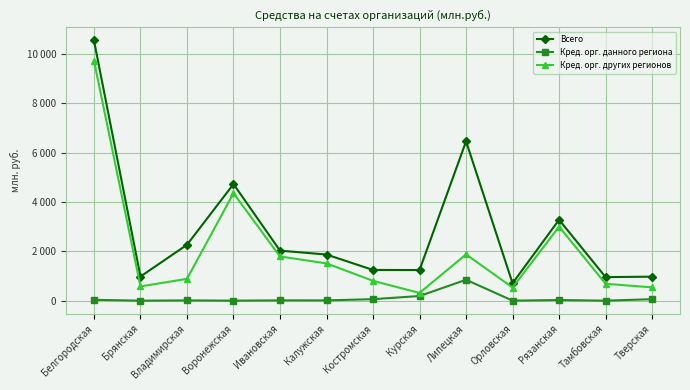

What is the label of the 4th point from the left?

Воронежская